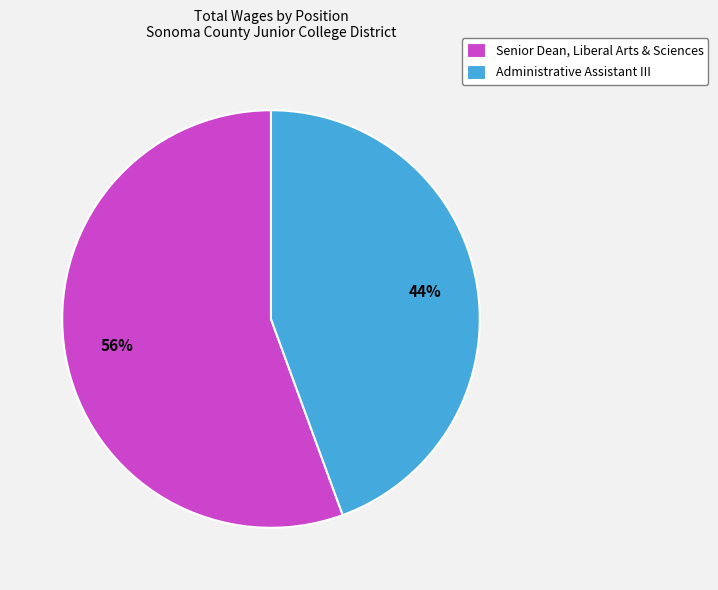

Count the number of slices in the pie.

2